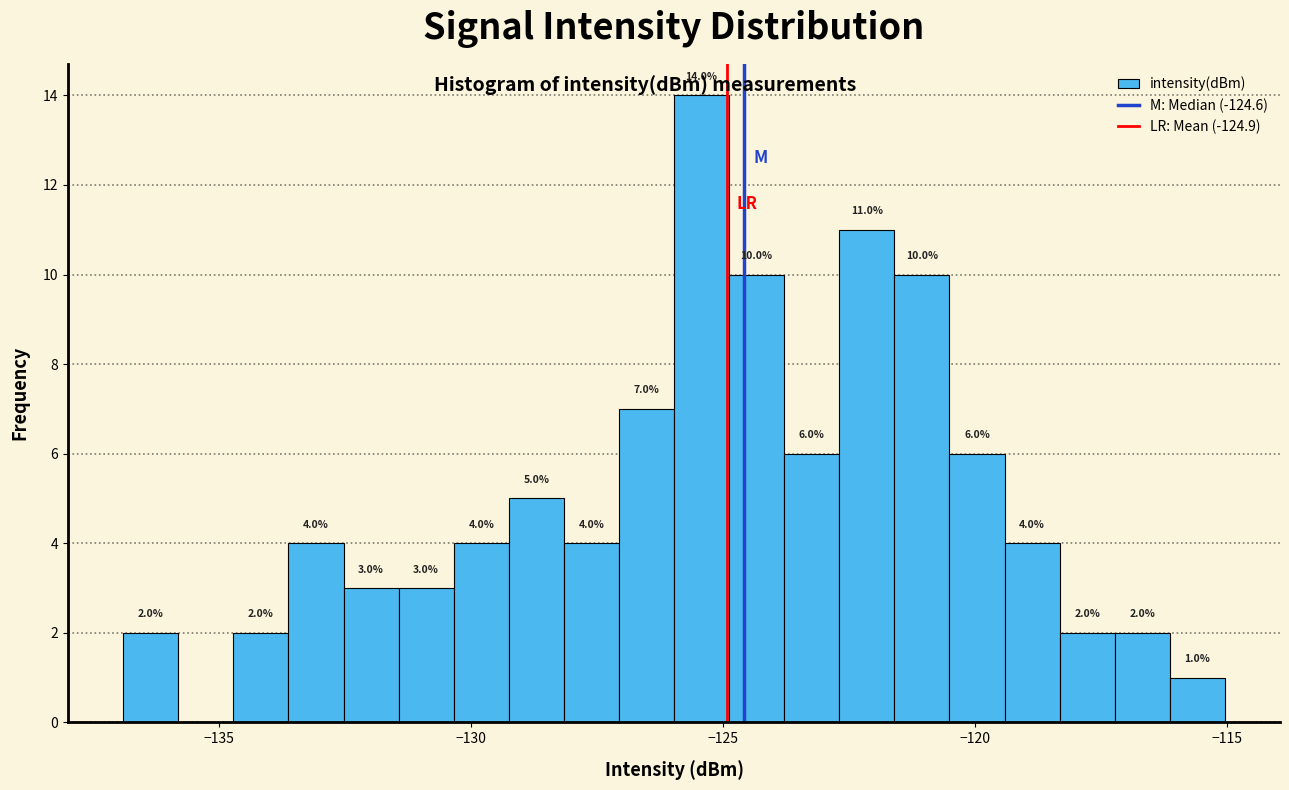

Read against the x-axis, roughly where is the centre of the tallest bar?

-125.5